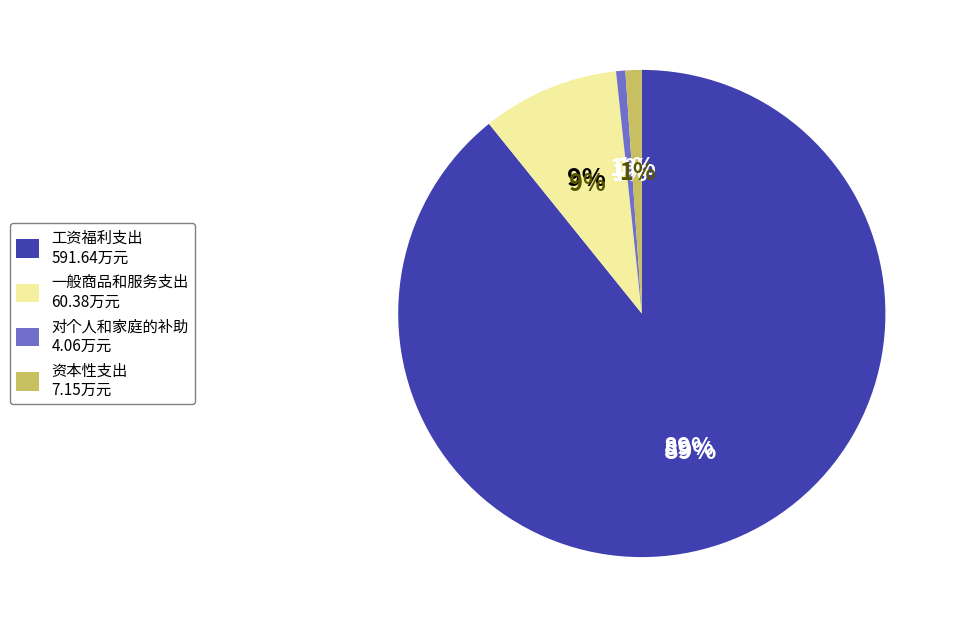

What is the smallest slice in the pie chart?

对个人和家庭的补助